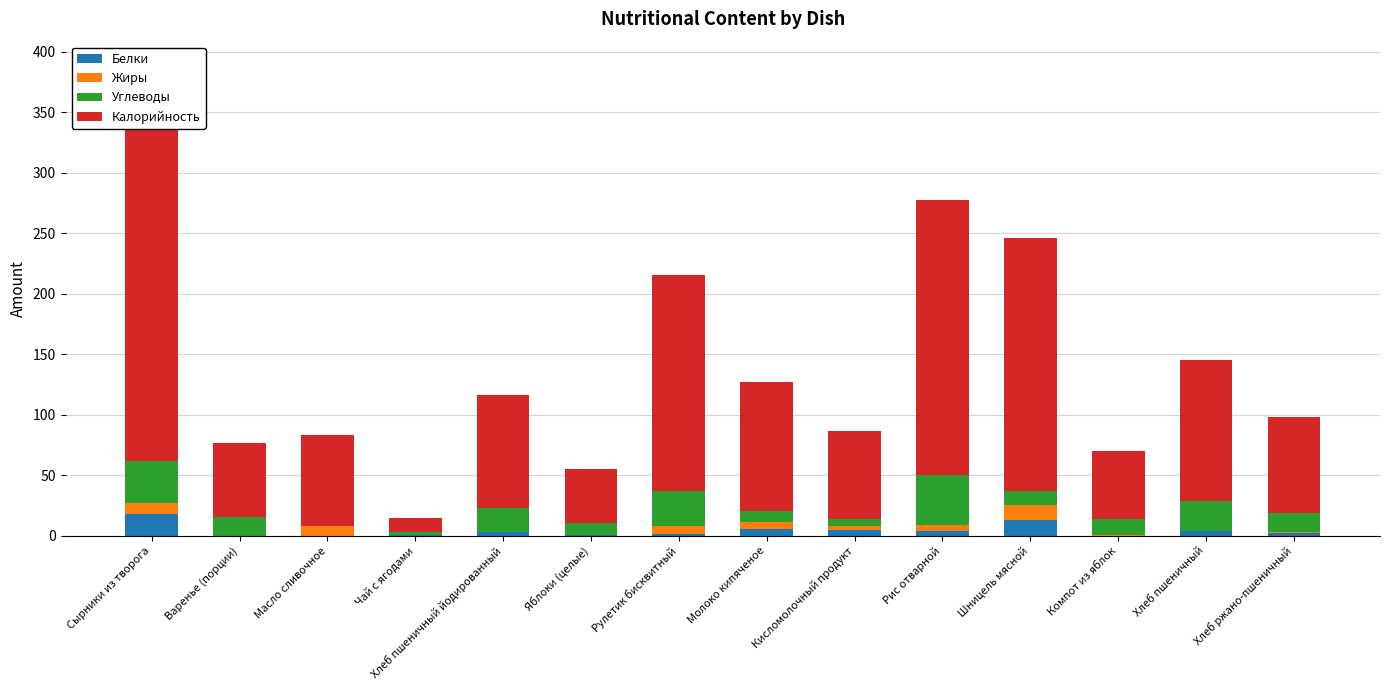

How many data points in Углеводы are less than 15?

7